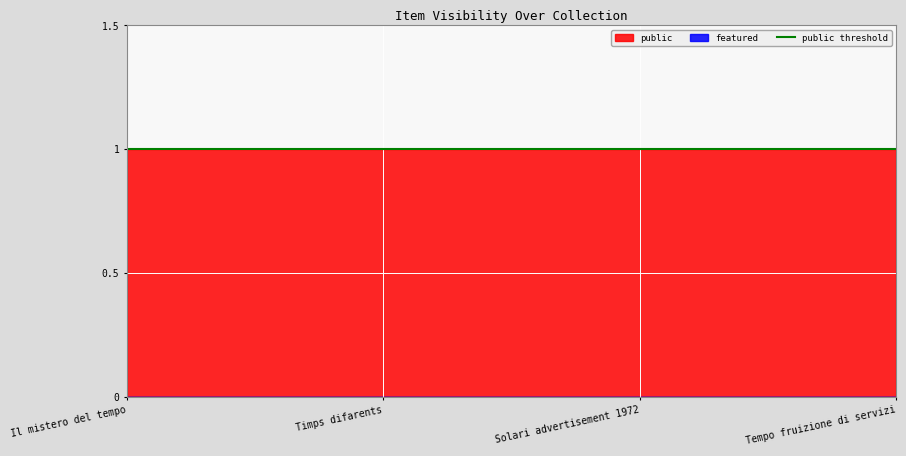

At how many categories does at least one series exceed 0?

4